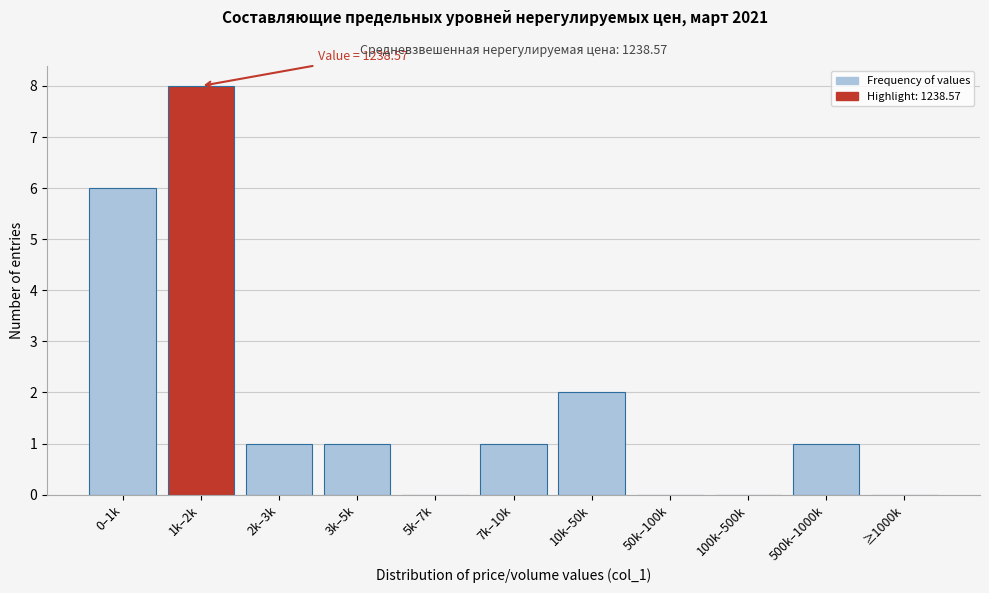

Reading left to right, list all the values displayed in this chart.

0–1k=6	1k–2k=8	2k–3k=1	3k–5k=1	5k–7k=0	7k–10k=1	10k–50k=2	50k–100k=0	100k–500k=0	500k–1000k=1	≥1000k=0